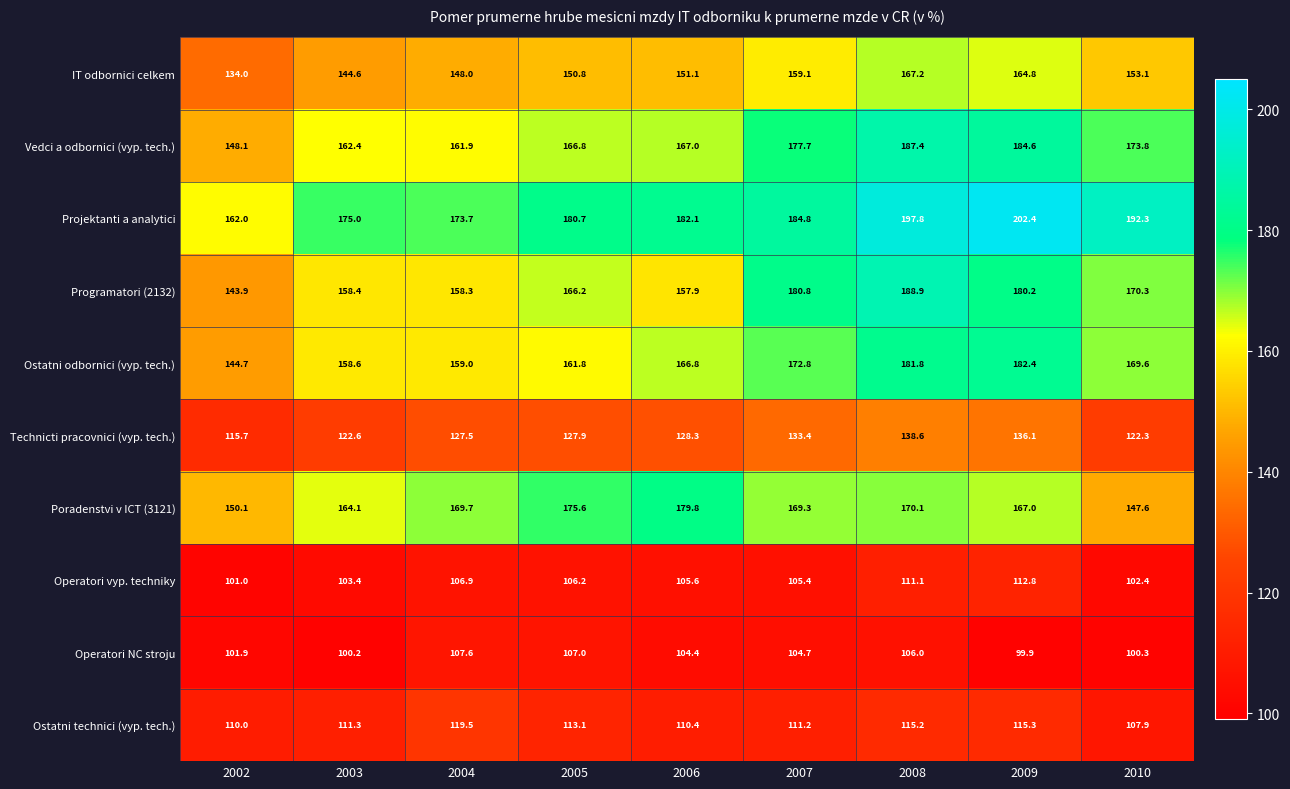

Rank the series by their maximum value, from lowest to highest.

Operatori NC stroju, Operatori vyp. techniky, Ostatni technici (vyp. tech.), Technicti pracovnici (vyp. tech.), IT odbornici celkem, Poradenstvi v ICT (3121), Ostatni odbornici (vyp. tech.), Vedci a odbornici (vyp. tech.), Programatori (2132), Projektanti a analytici